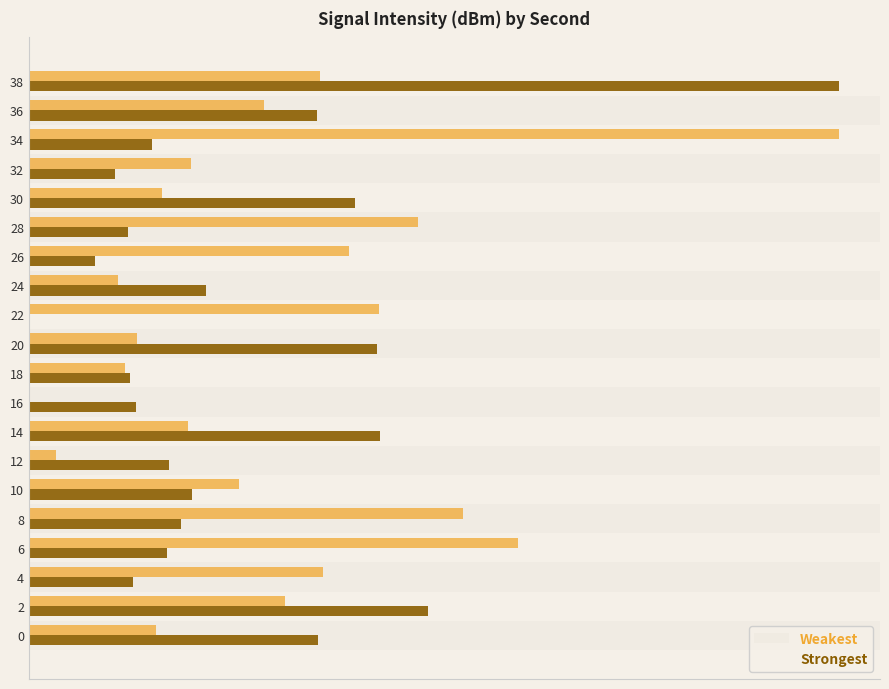

What are all the series names shown in the legend?

Weakest, Strongest